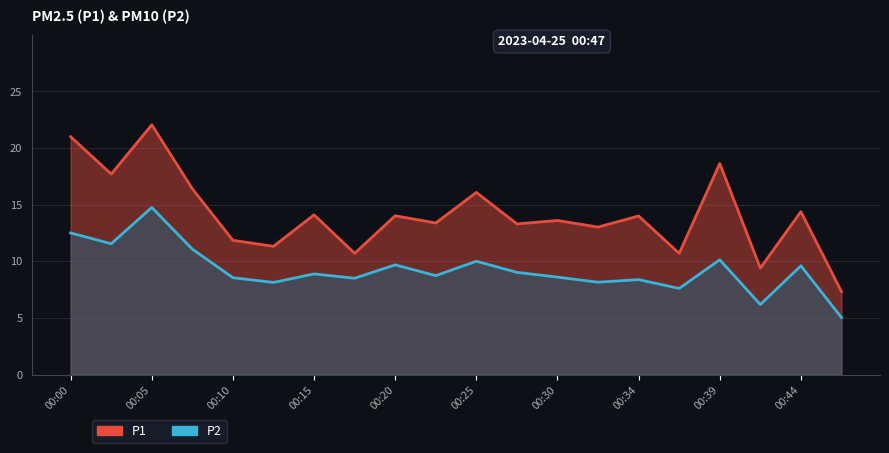

What is the total value across all series at 00:10?

20.4